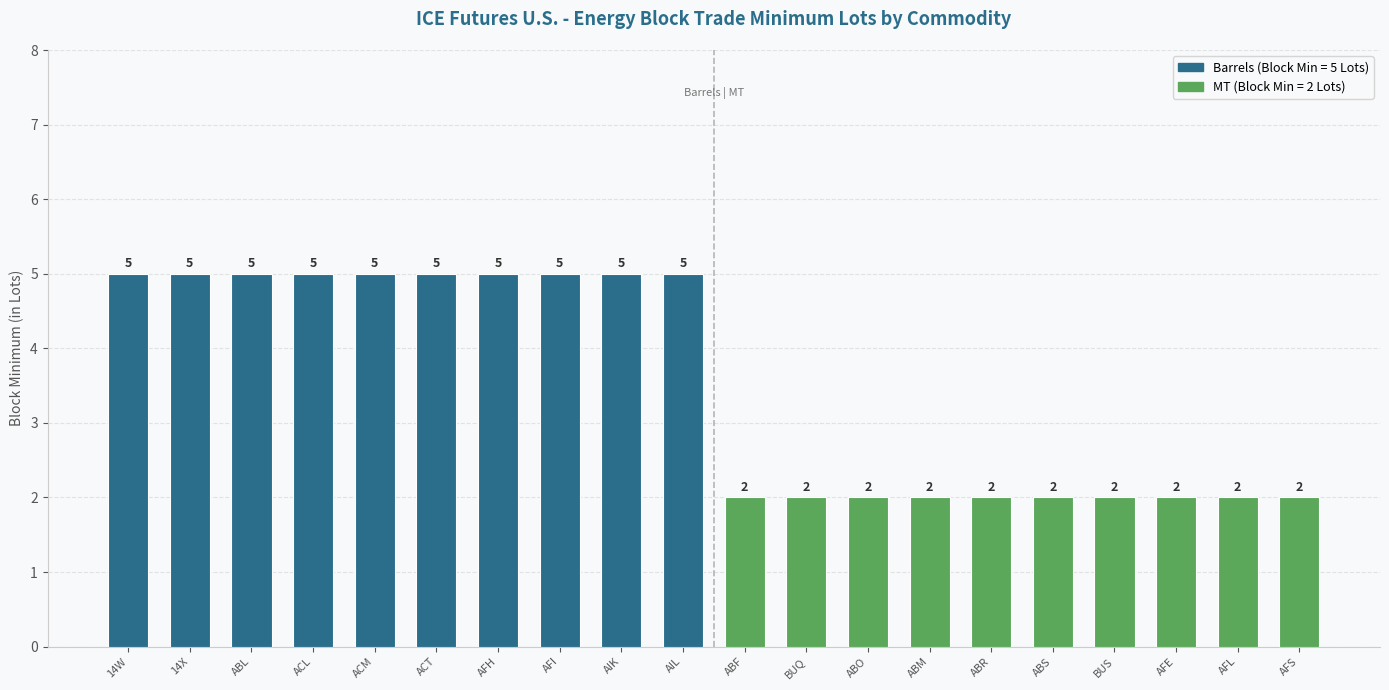

What is the ratio of the value at AFS to the value at AFL?

1.0